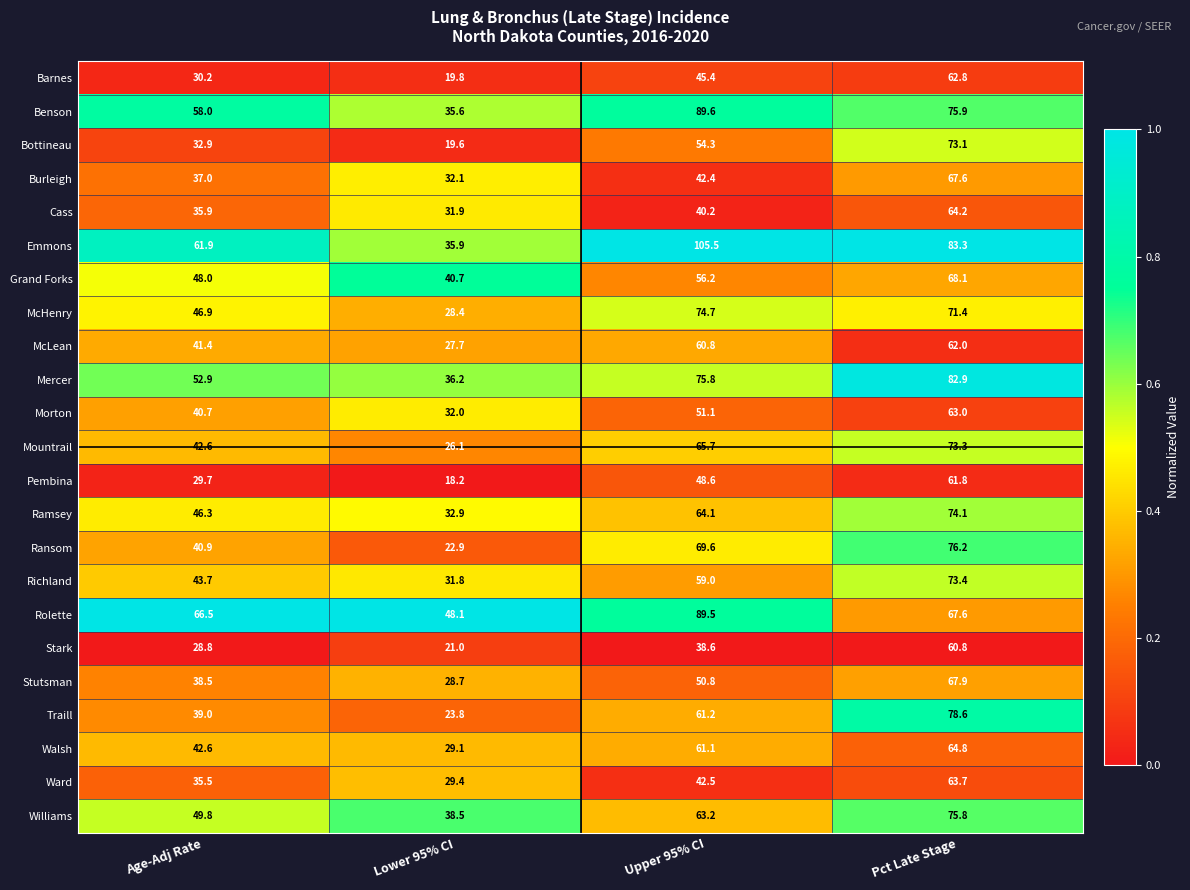

What is the maximum value for Williams?

75.8